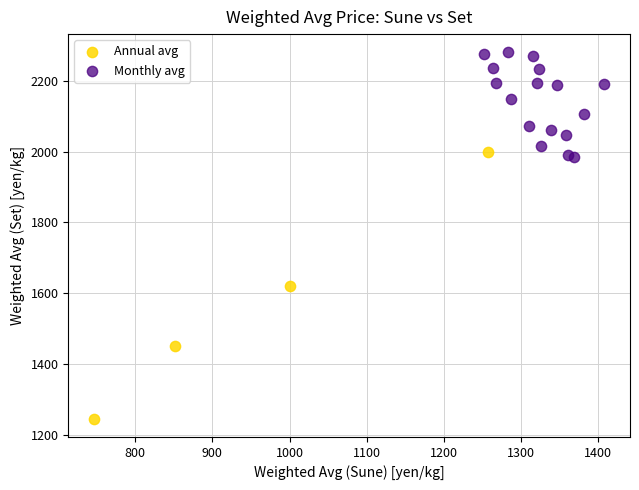

What are all the series names shown in the legend?

Annual avg, Monthly avg